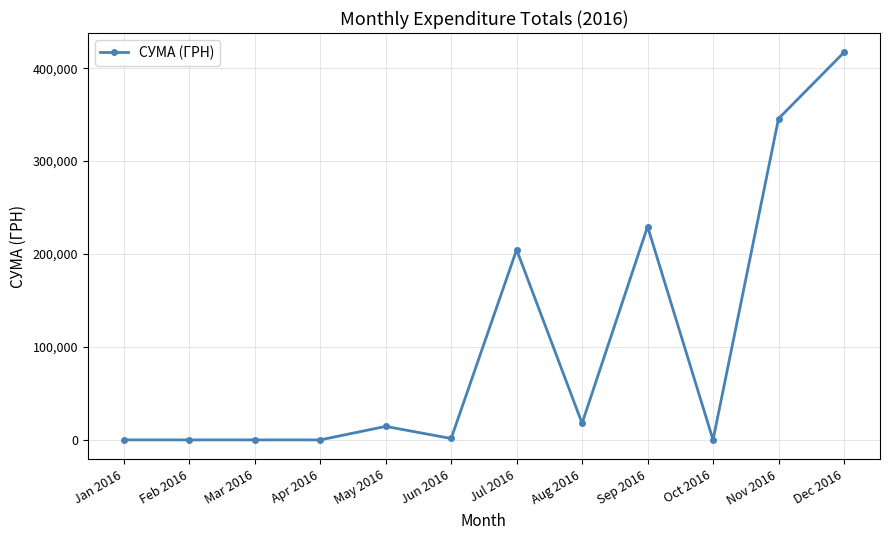

What position from the left is Mar 2016?

3